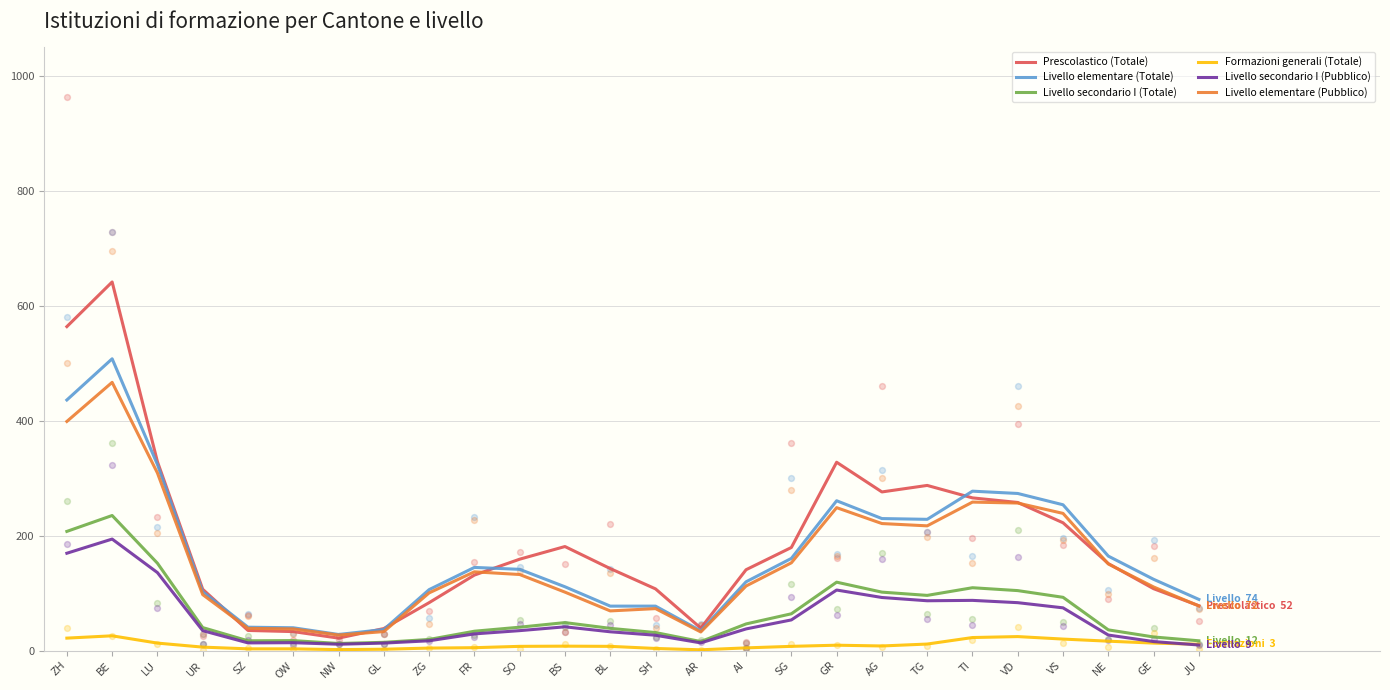

At how many categories does at least one series exceed 332?

2